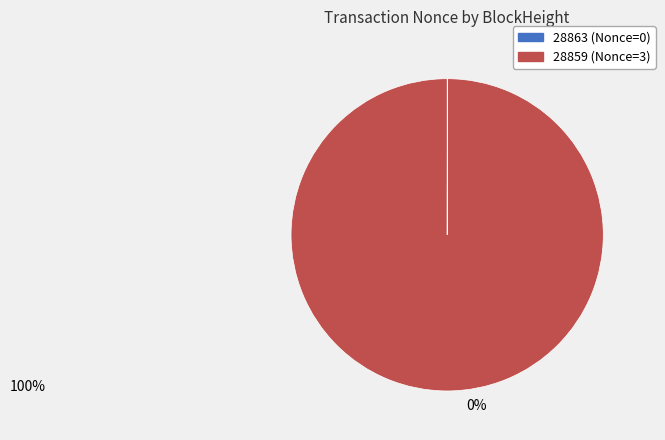

True or false: 28859 accounts for 100% of the total.

True